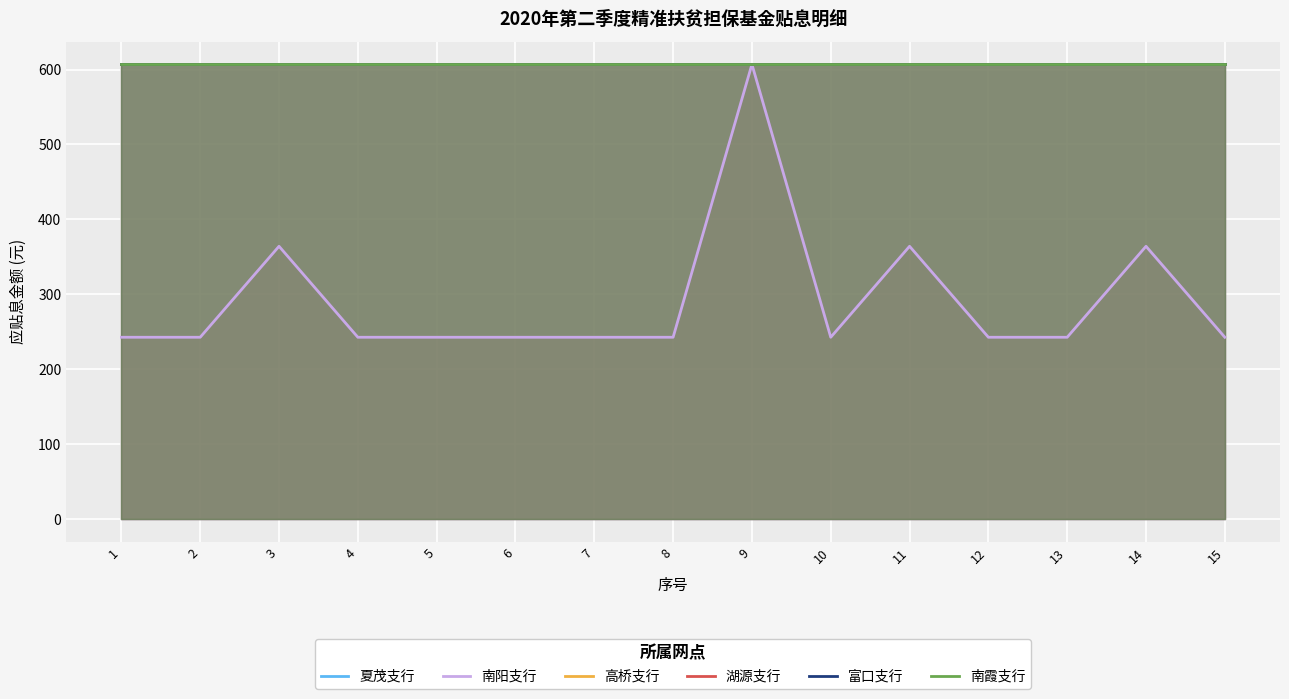

What is the value of the 富口支行 point at the 9th from the left?

606.9